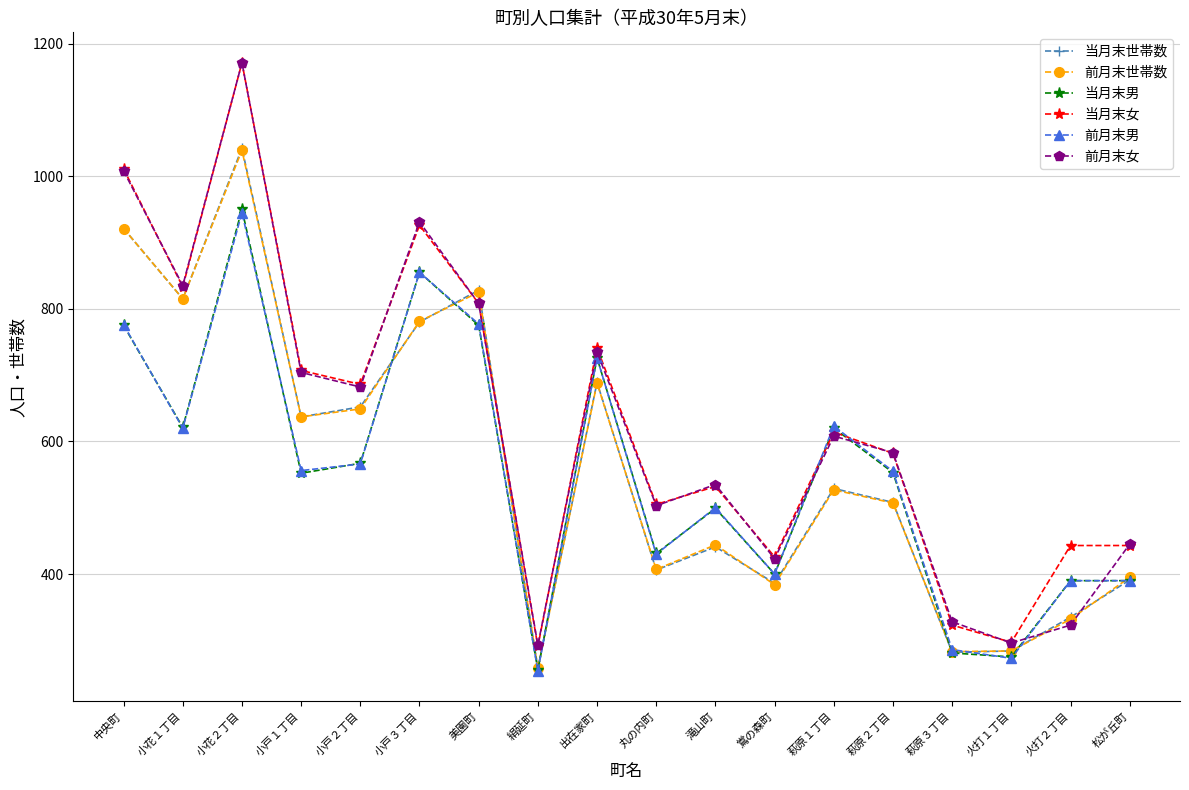

At which category is the sum across all series the highest?

小花２丁目